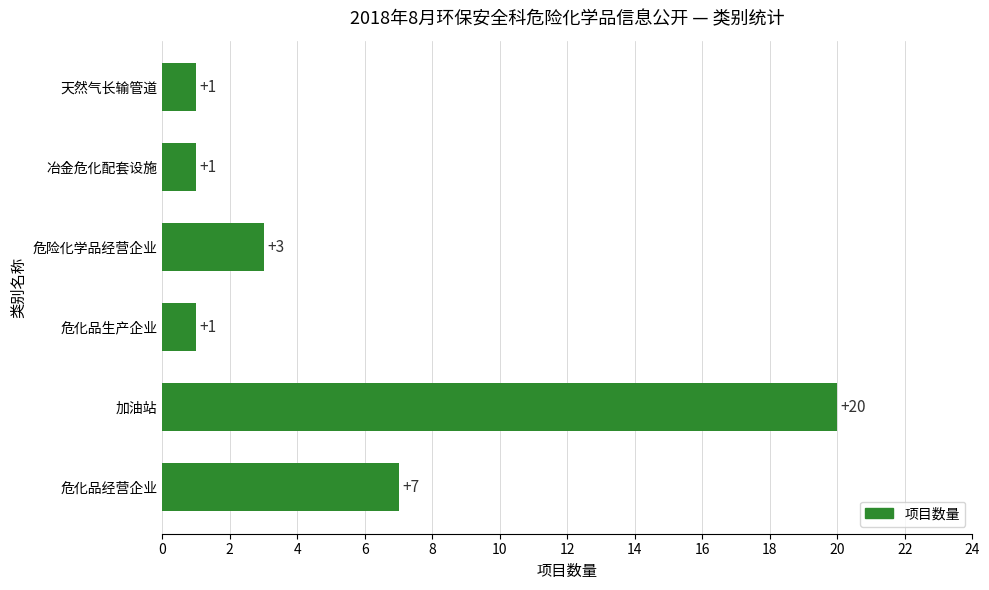

At which label is the value closest to 10?

危化品经营企业